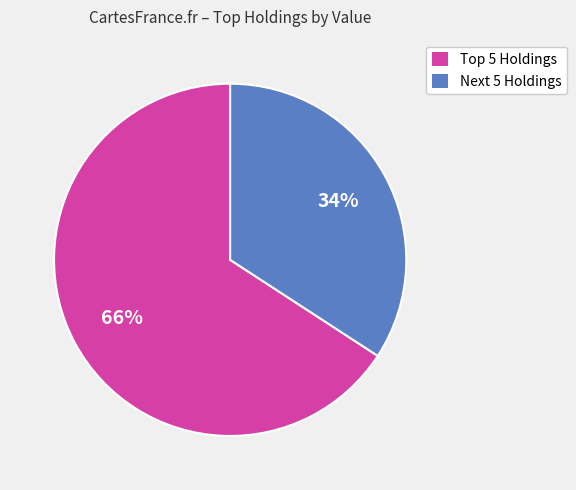

Is there any slice that represents more than half of the pie?

Yes